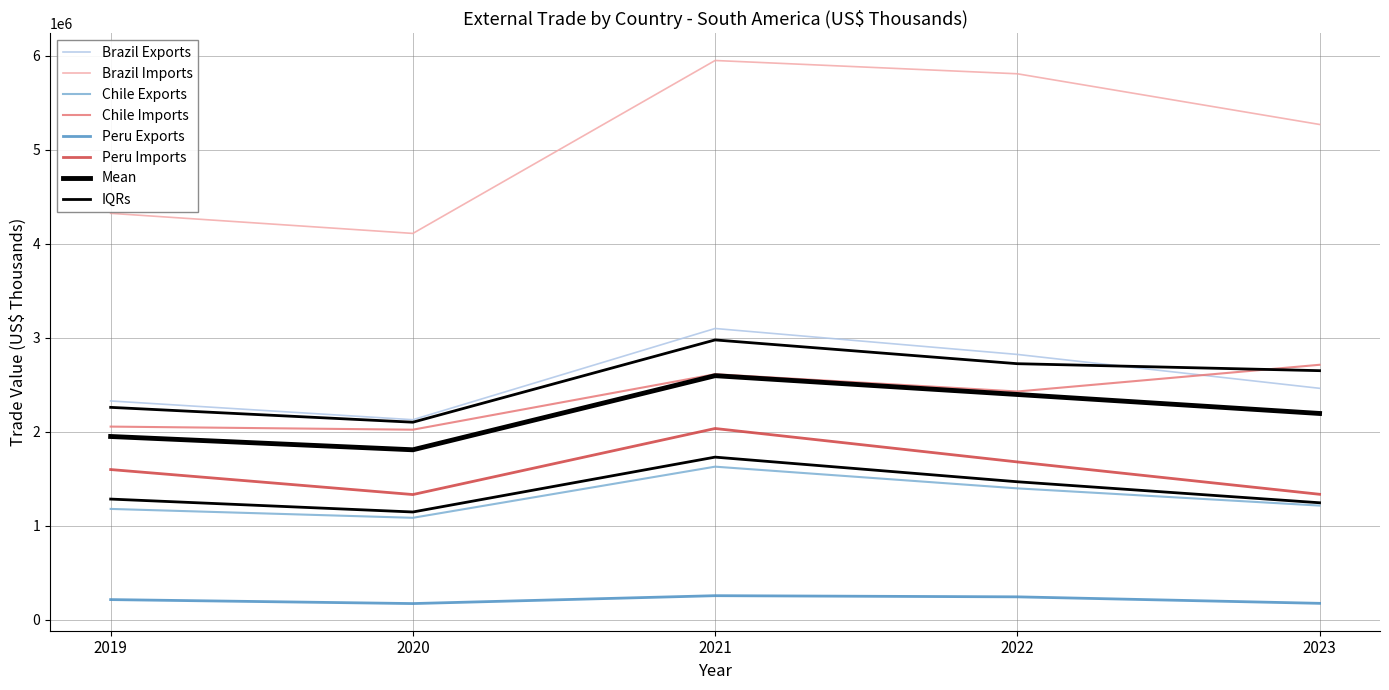

How many interior local peaks does the Brazil Exports series have?

1